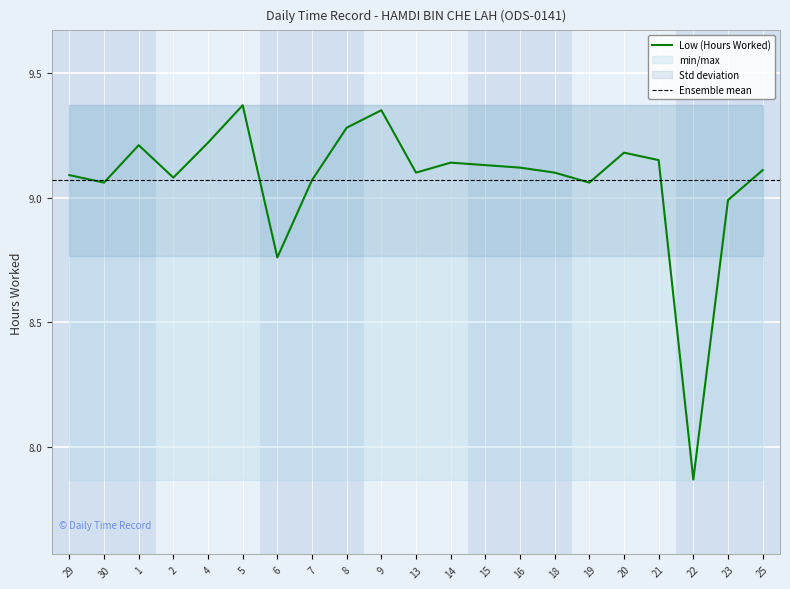

The value at 6 is 8.8. True or false?

True